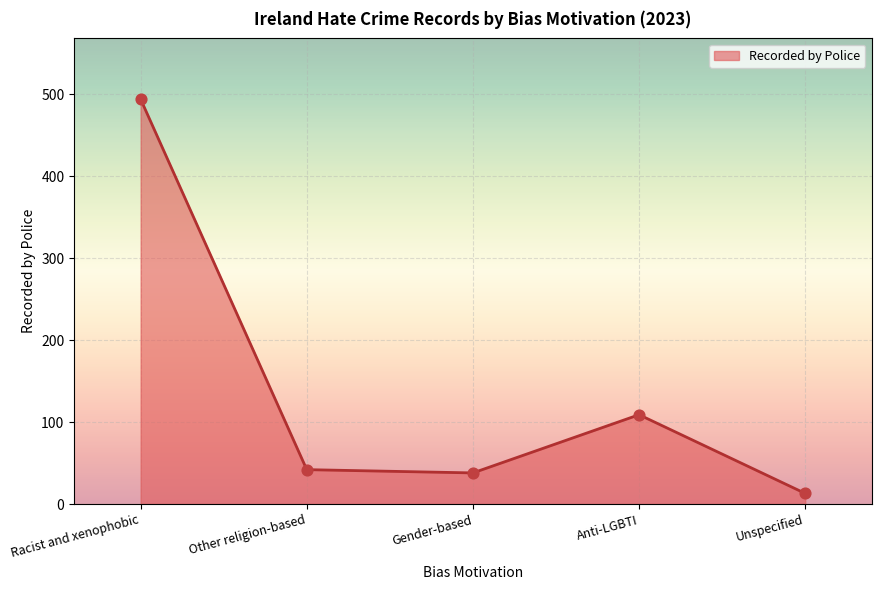

What is the change in value from Other religion-based to Anti-LGBTI?

+67